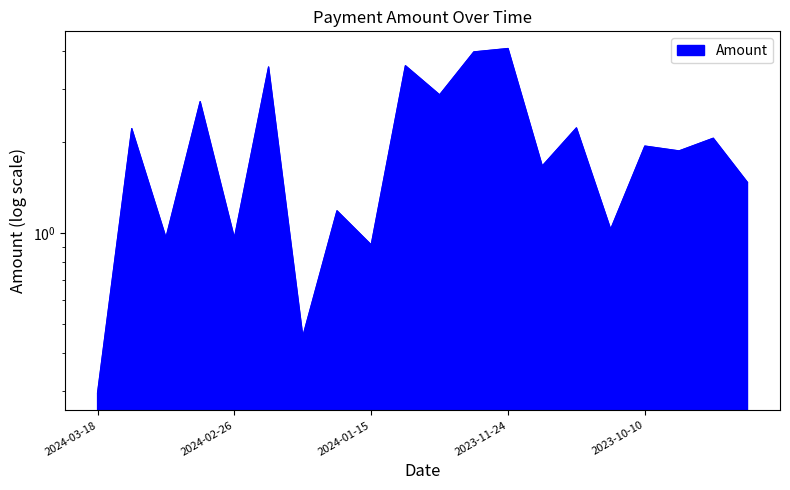

True or false: the data shows 1.9 at 2023-10-03.

True